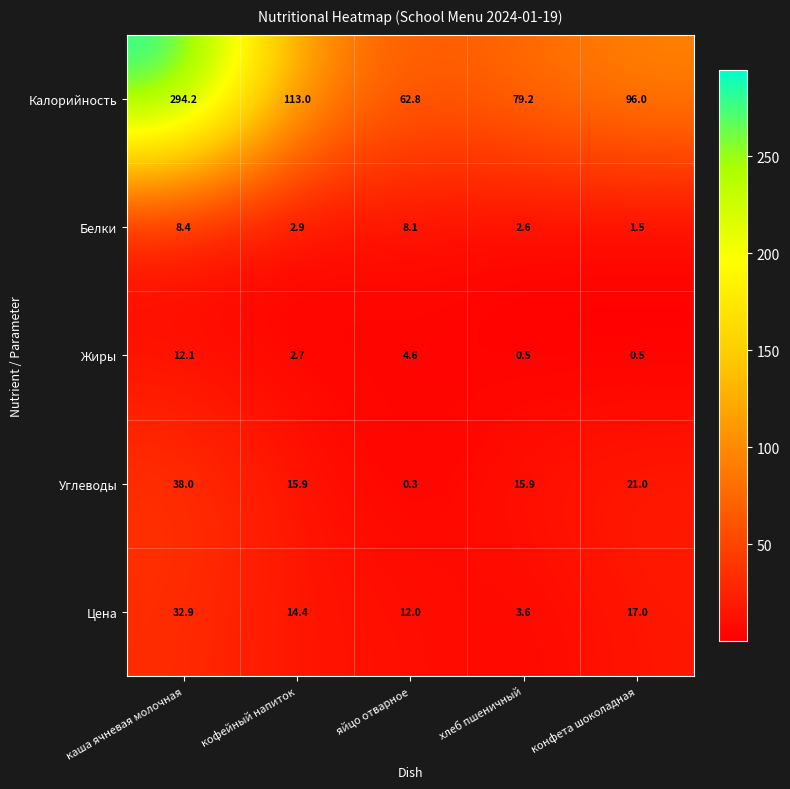

Reading left to right, extract all data points from this chart.

Калорийность: каша ячневая молочная=294.2	кофейный напиток=113.0	яйцо отварное=62.8	хлеб пшеничный=79.2	конфета шоколадная=96.0
Белки: каша ячневая молочная=8.4	кофейный напиток=2.9	яйцо отварное=8.1	хлеб пшеничный=2.6	конфета шоколадная=1.5
Жиры: каша ячневая молочная=12.1	кофейный напиток=2.7	яйцо отварное=4.6	хлеб пшеничный=0.5	конфета шоколадная=0.5
Углеводы: каша ячневая молочная=38.0	кофейный напиток=15.9	яйцо отварное=0.3	хлеб пшеничный=15.9	конфета шоколадная=21.0
Цена: каша ячневая молочная=32.9	кофейный напиток=14.4	яйцо отварное=12.0	хлеб пшеничный=3.6	конфета шоколадная=17.0